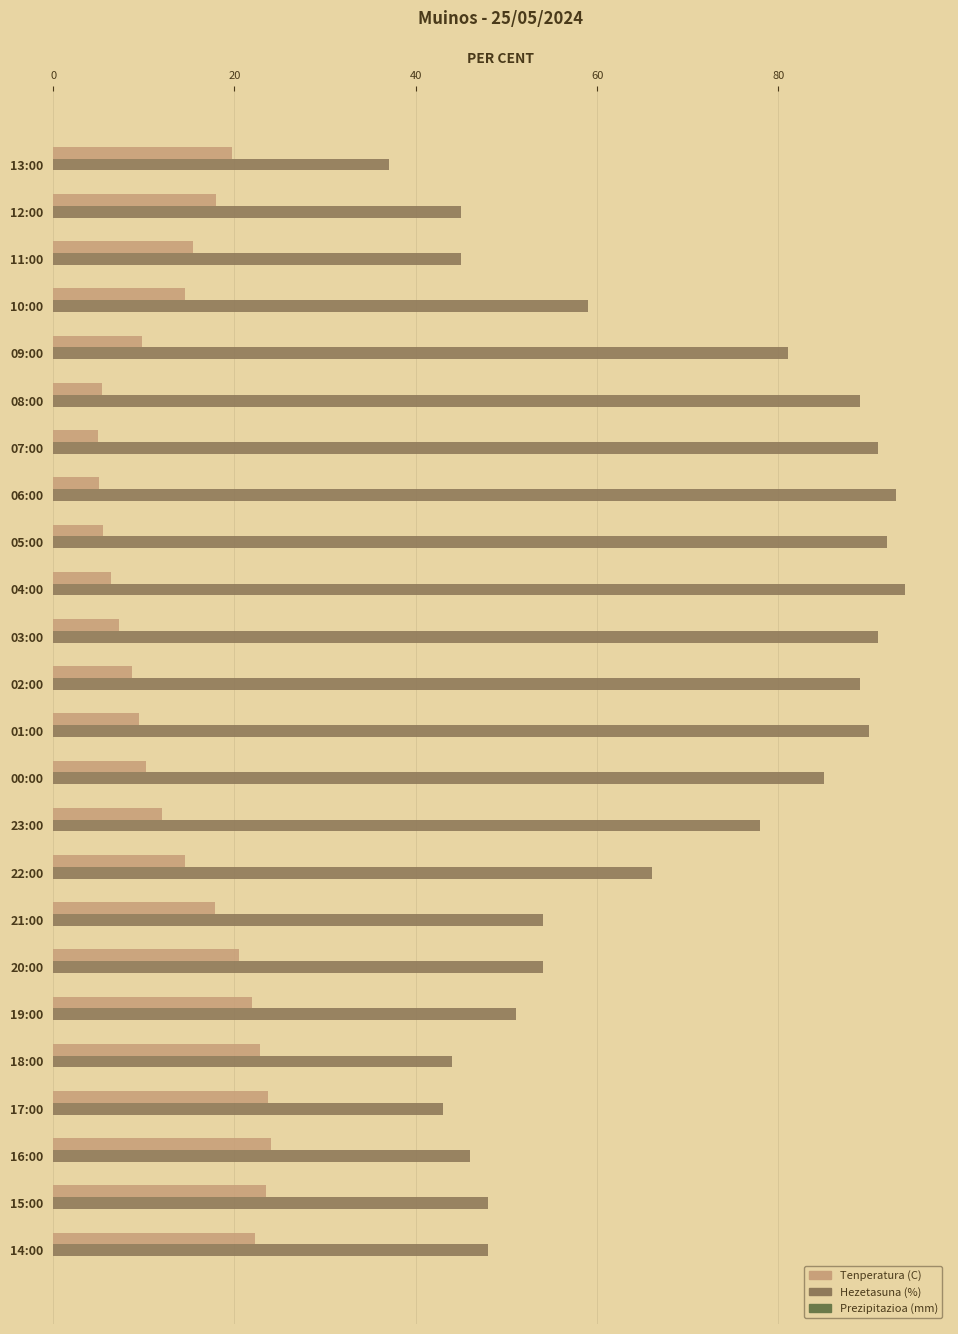

Where is Hezetasuna (%) nearest to the value 65?

22:00